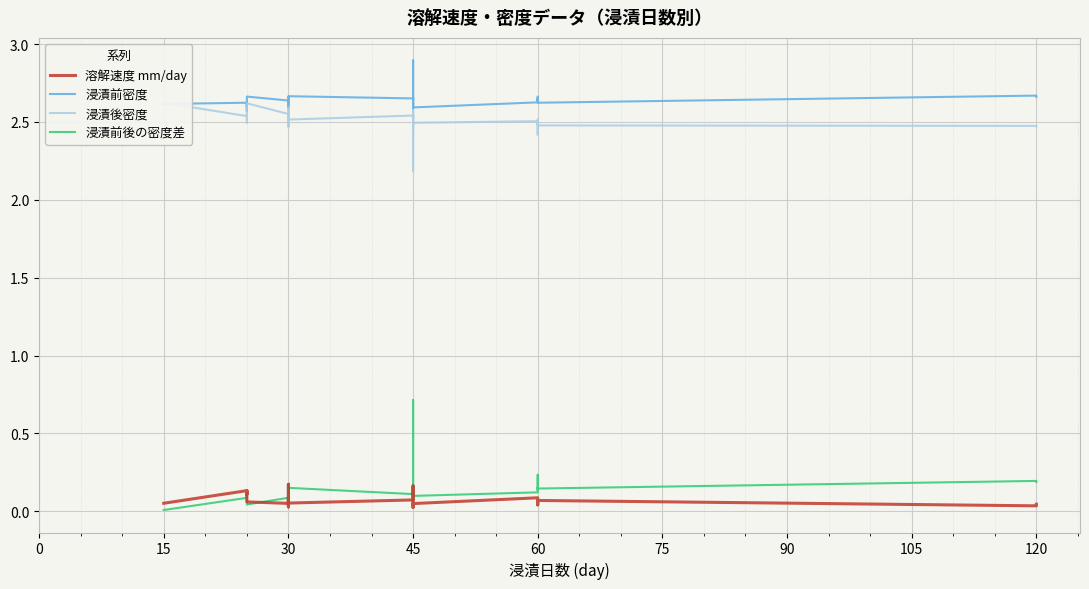

What is the difference between the highest and lowest values at 45?

2.6